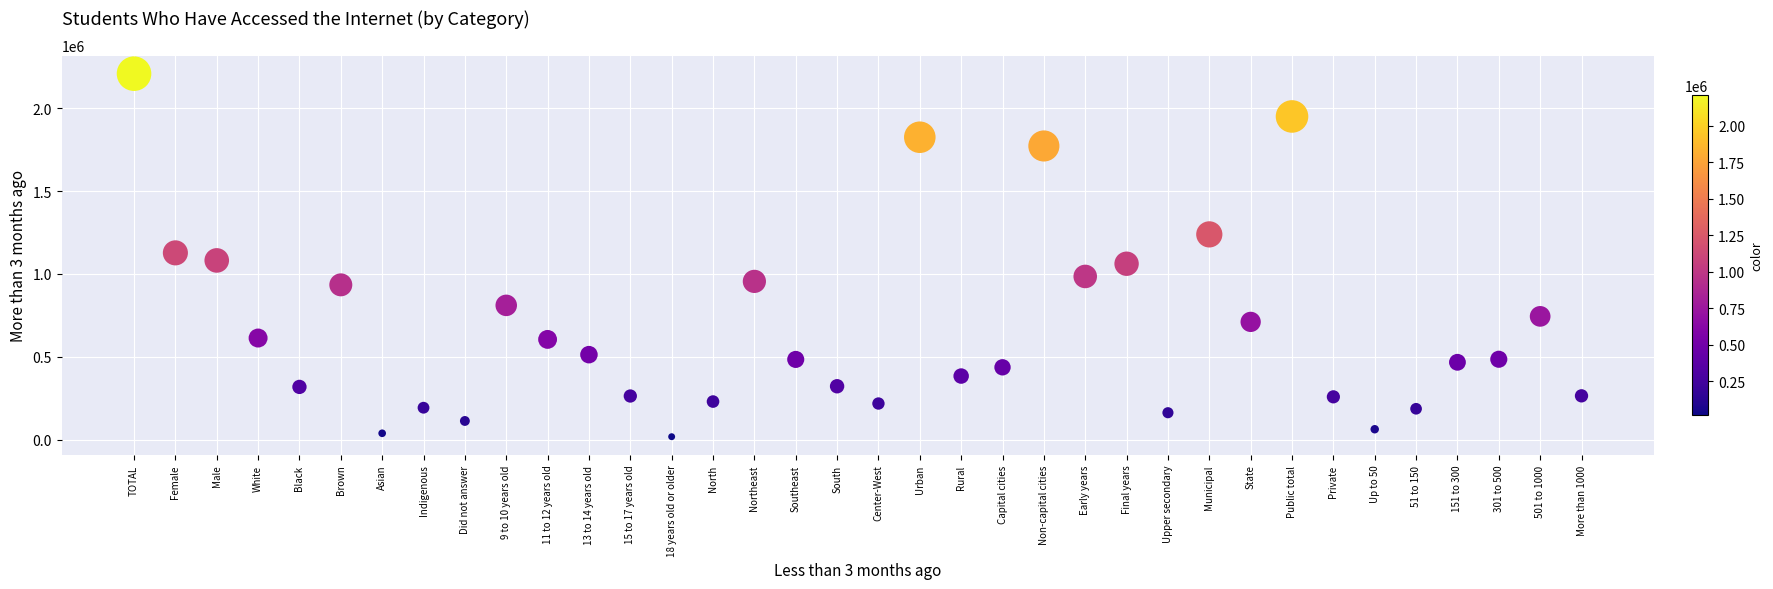

What is the range of Y values (max minus min)?

2190417